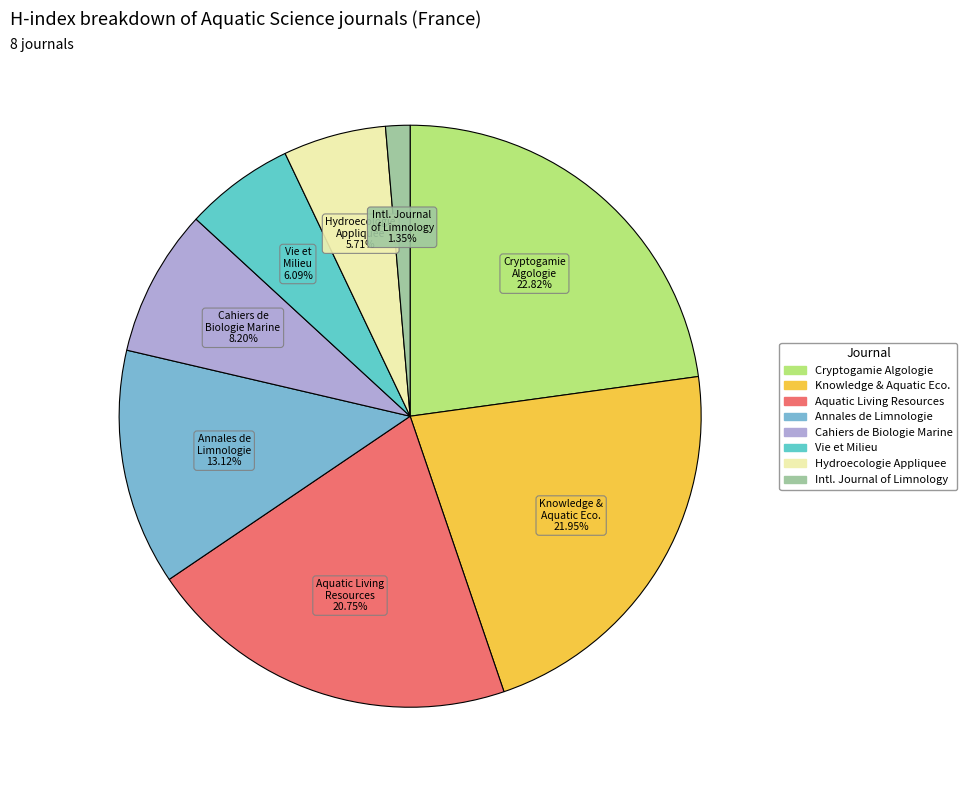

Is there a majority slice in this chart?

No